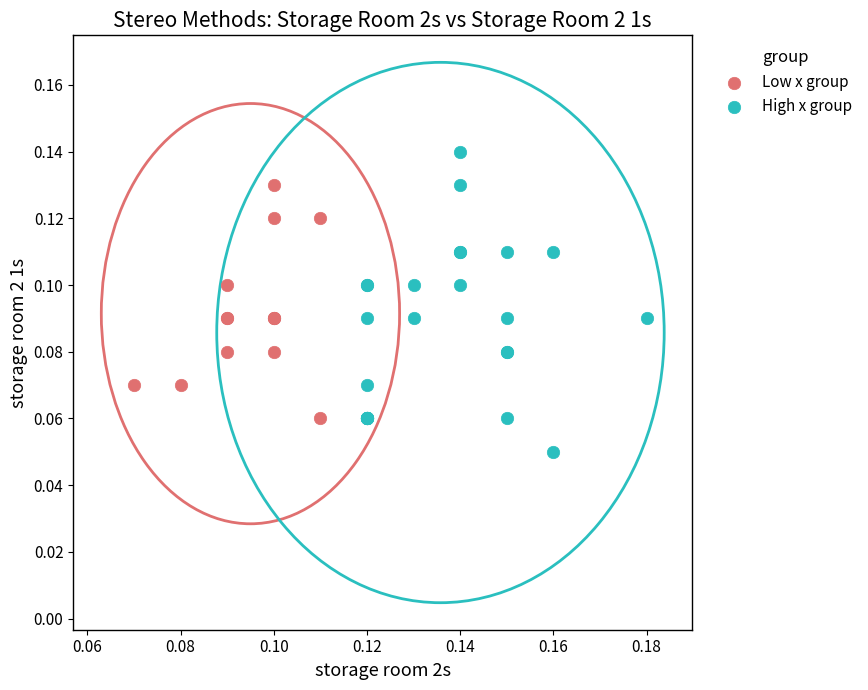

Which series contains the highest Y value?

High x group